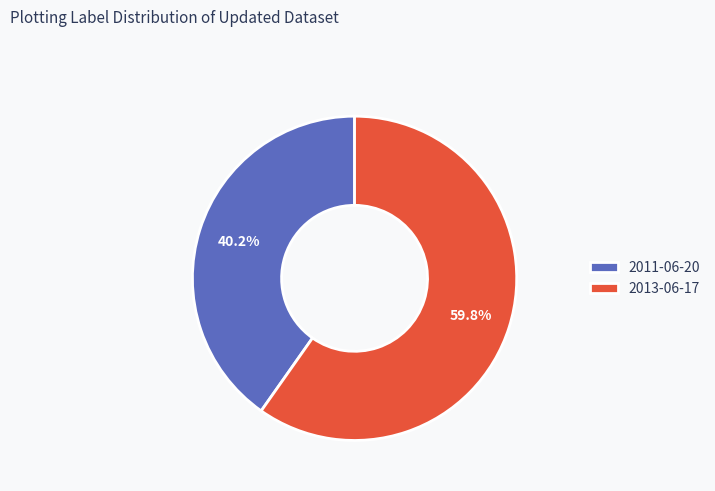

To the nearest percent, what is the difference between the 2011-06-20 and 2013-06-17 slice percentages?

20%